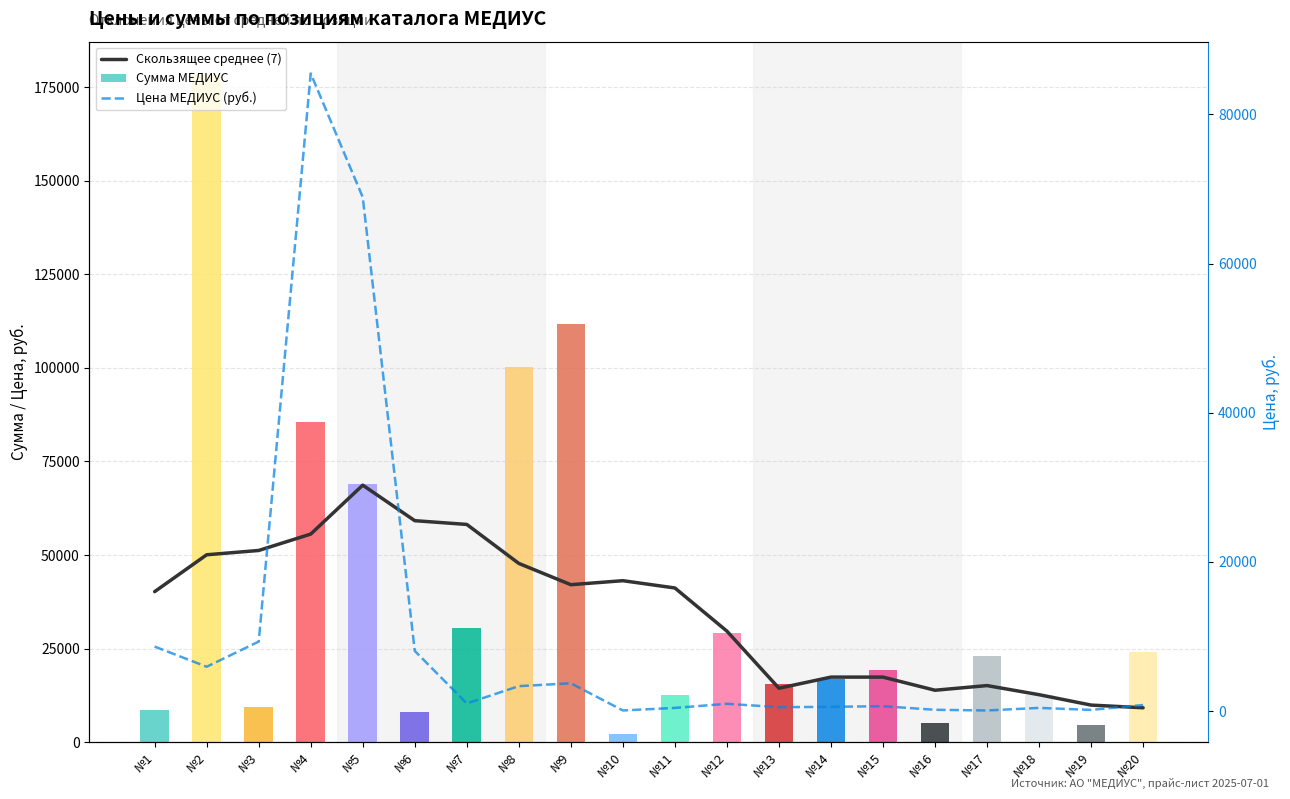

What is the approximate value of Скользящее среднее (7) at №12?

29691.4